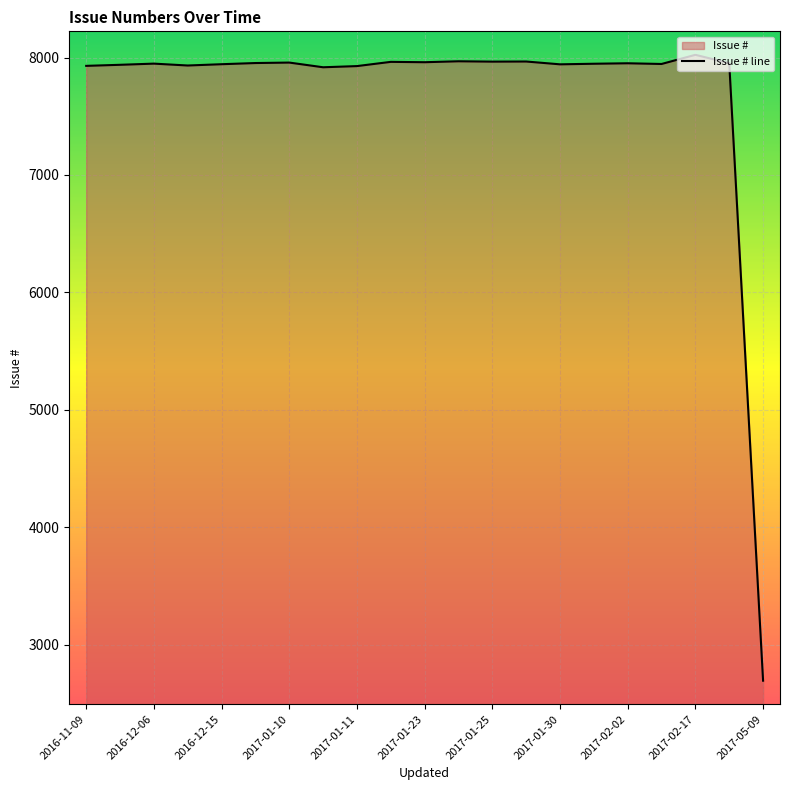

What is the difference between the maximum and minimum values?

5330